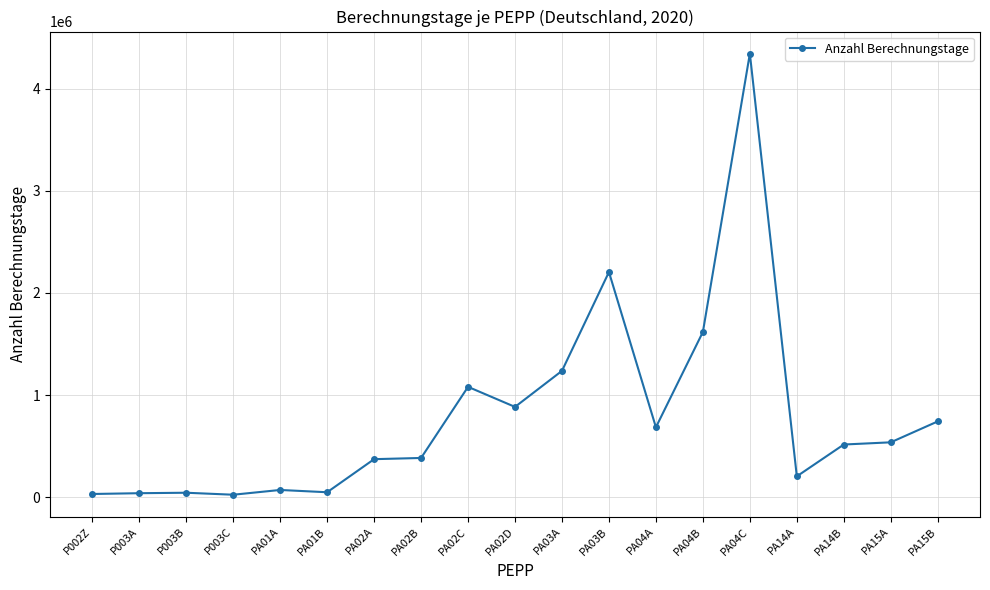

What is the approximate value at PA04A, to the nearest 50?

684950